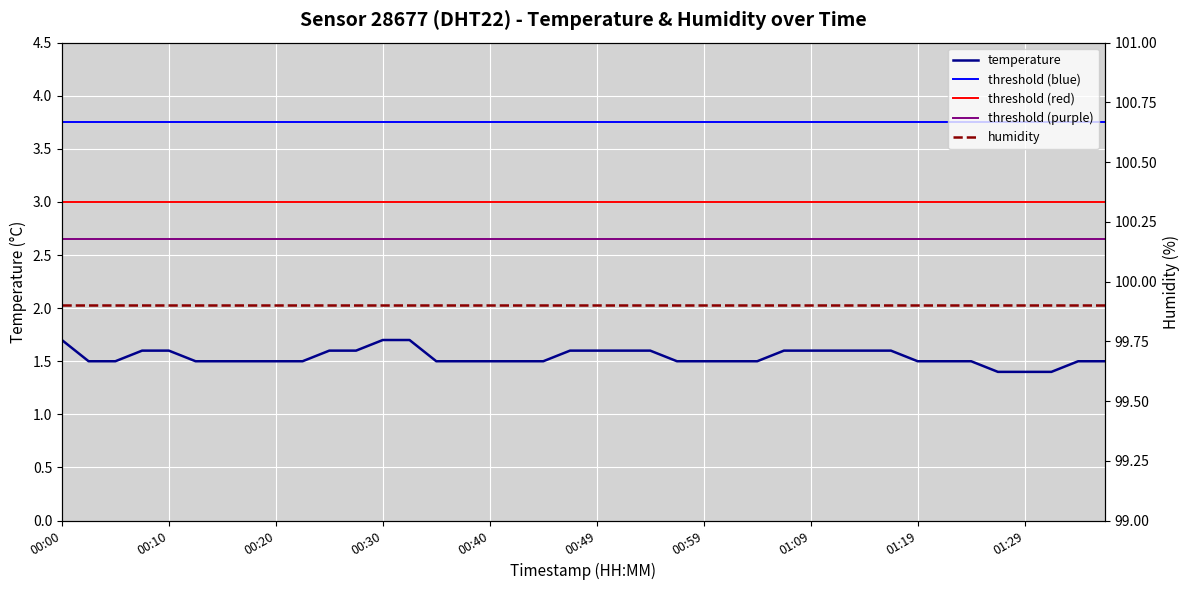

What is the label of the 30th point from the left?

01:11